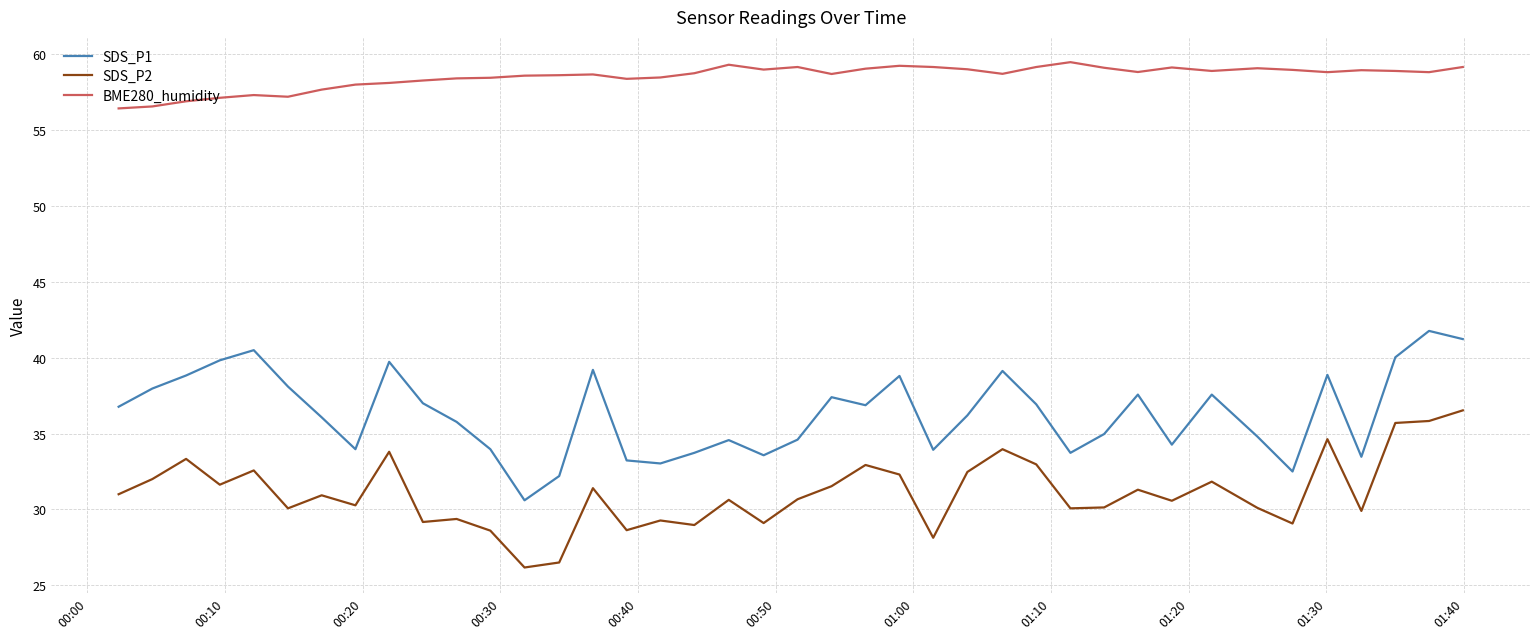

List the series in order of their peak value, highest first.

BME280_humidity, SDS_P1, SDS_P2